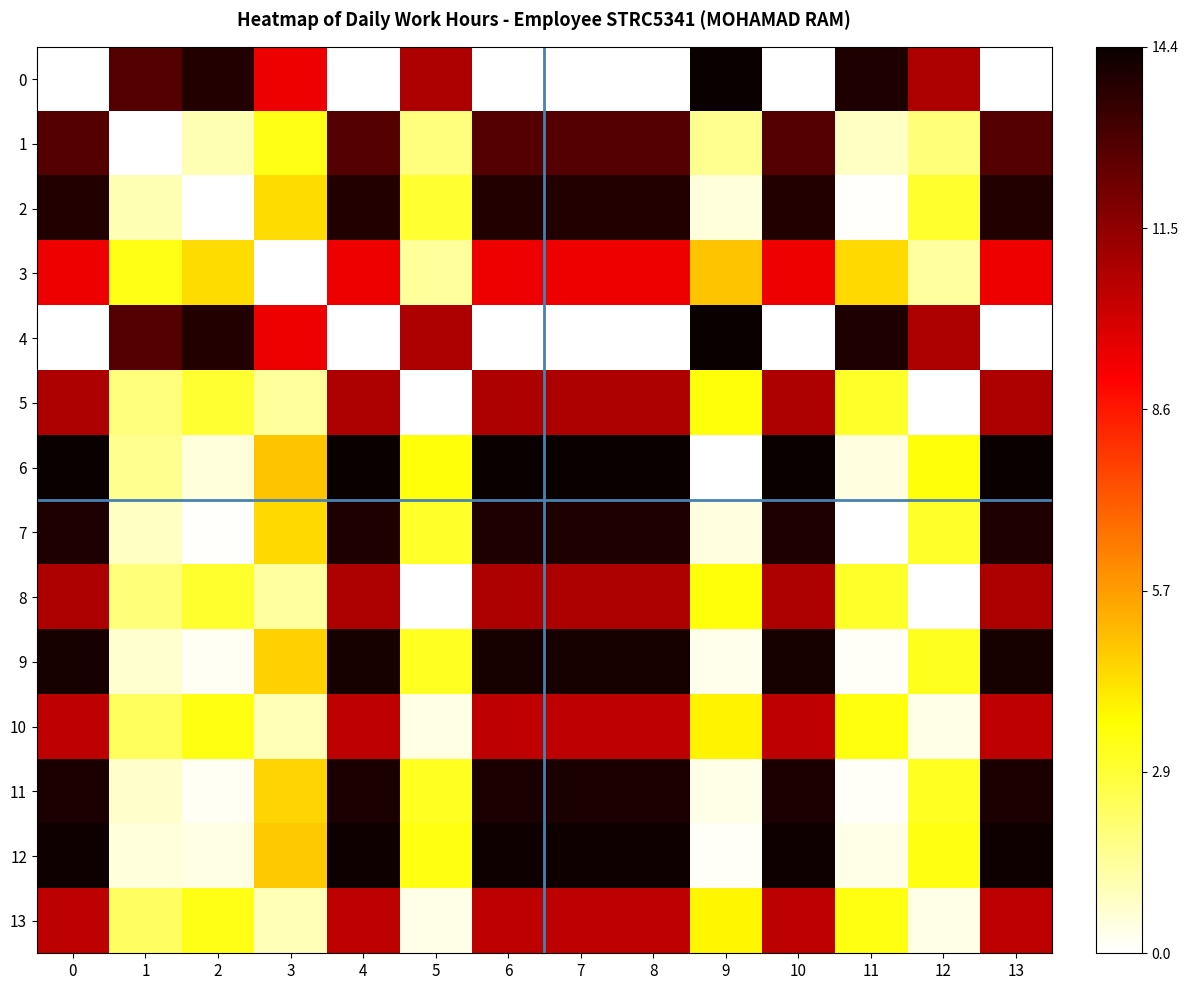

Which series has the largest range (max minus min)?

row_0